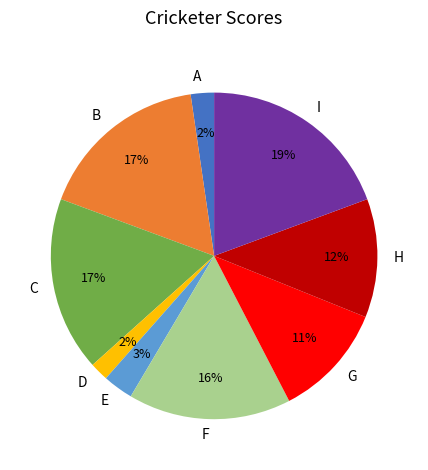

Which has a higher value, A or G?

G